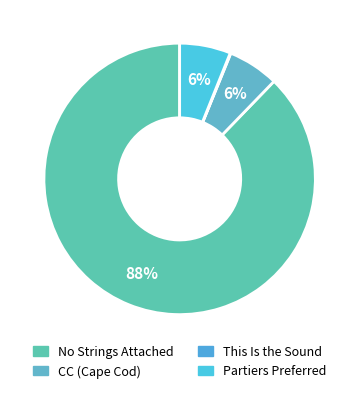

What percentage is NOT represented by CC (Cape Cod)?

93.9%